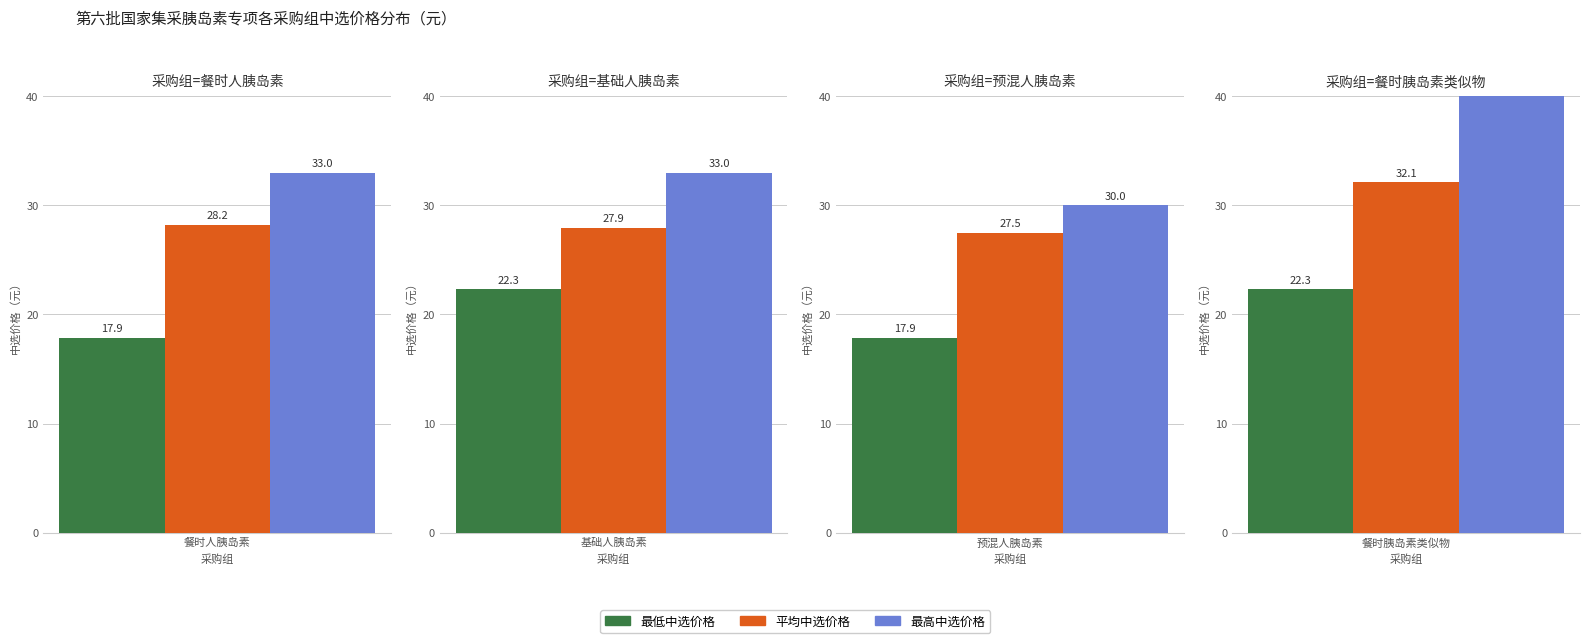

What is the value of the 平均中选价格 bar at the 2nd from the left?

27.9